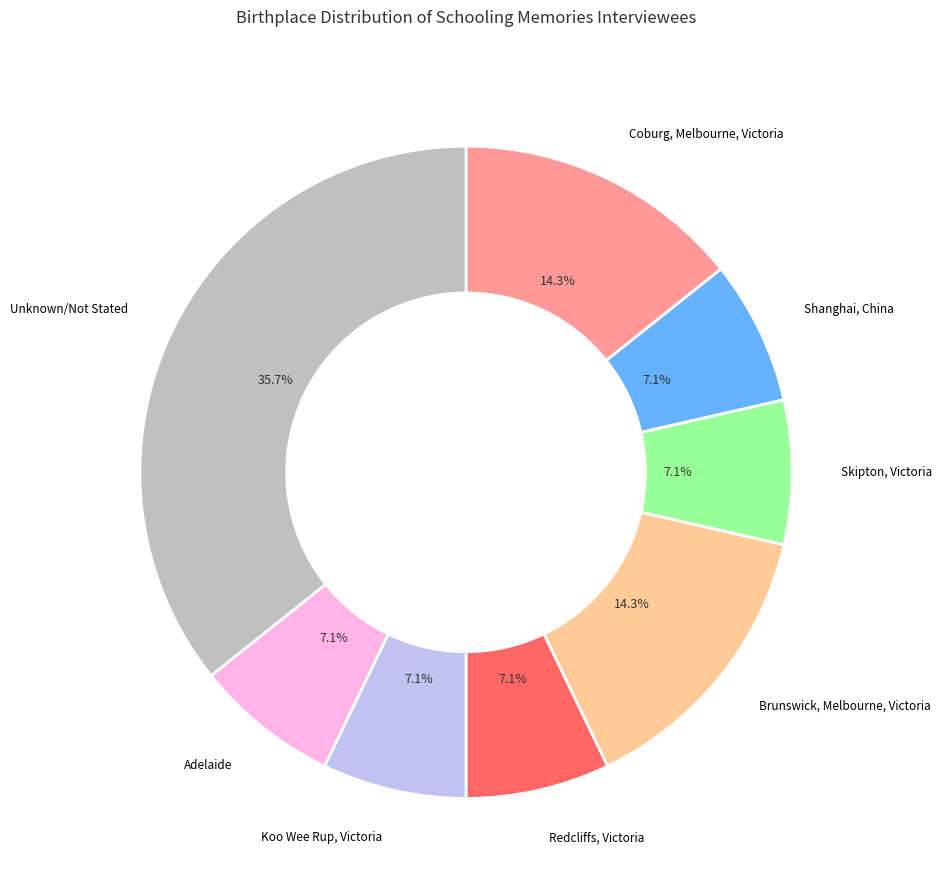

Count the number of slices in the pie.

8